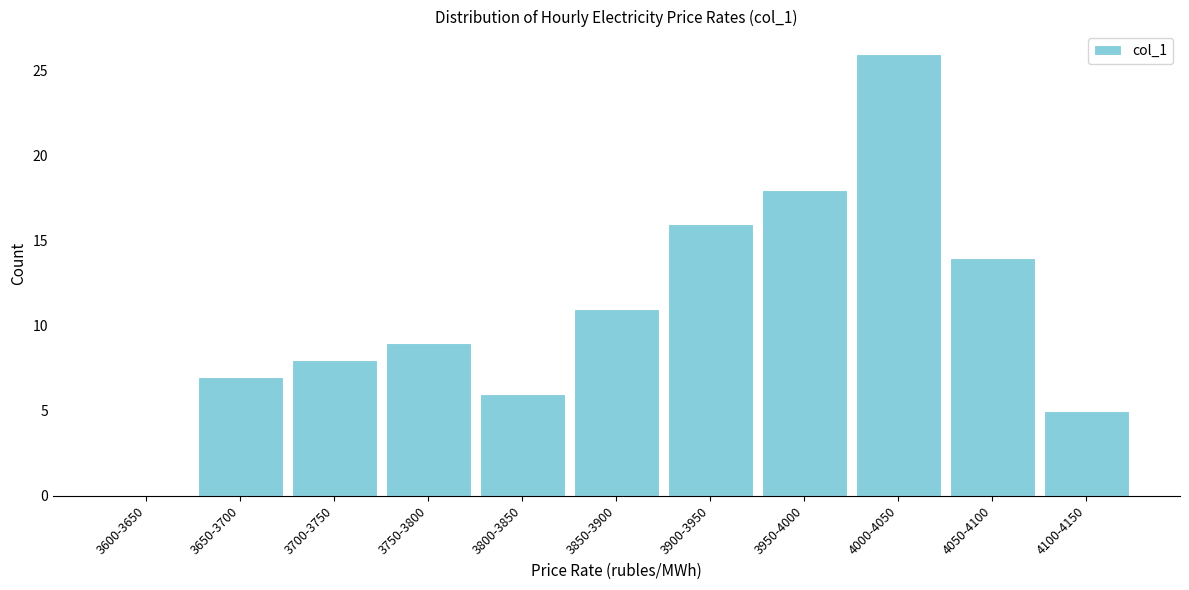

Reading left to right, what are all the values shown in this chart?

3600-3650=0	3650-3700=7	3700-3750=8	3750-3800=9	3800-3850=6	3850-3900=11	3900-3950=16	3950-4000=18	4000-4050=26	4050-4100=14	4100-4150=5